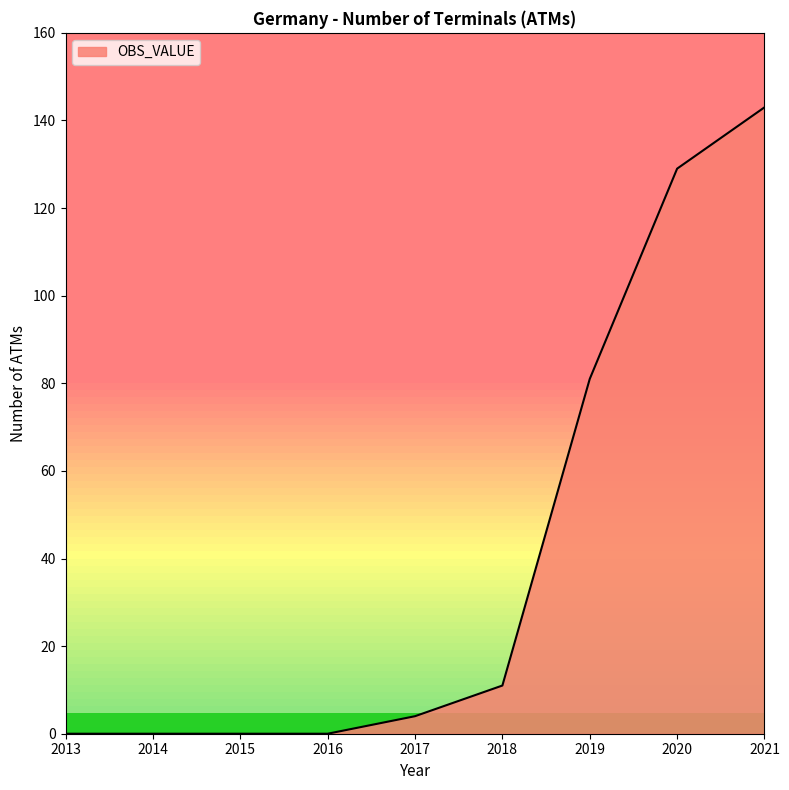

What is the difference between the values at 2016 and 2021?

143